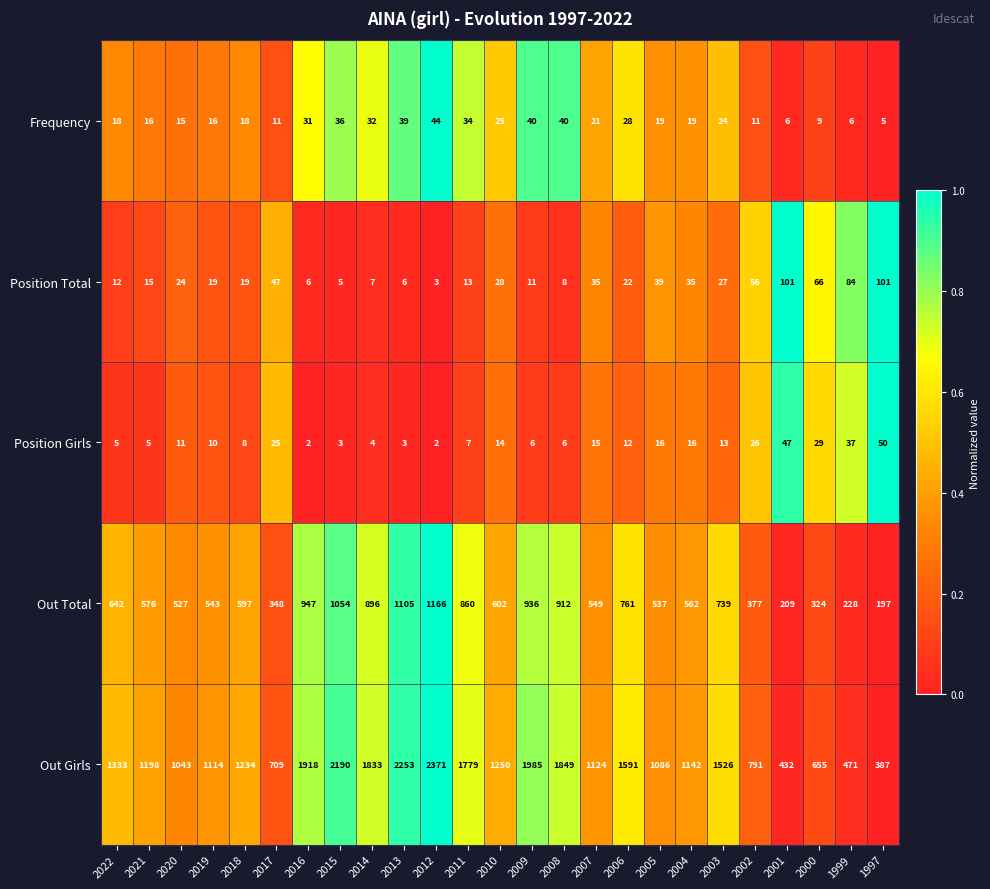

Read the Position Total value at 2017, to the nearest 10.

50